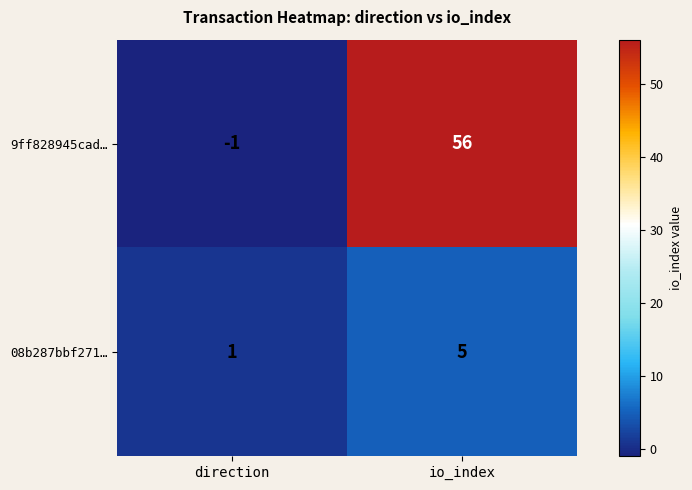

What is the spread (max minus min) of values at direction?

2